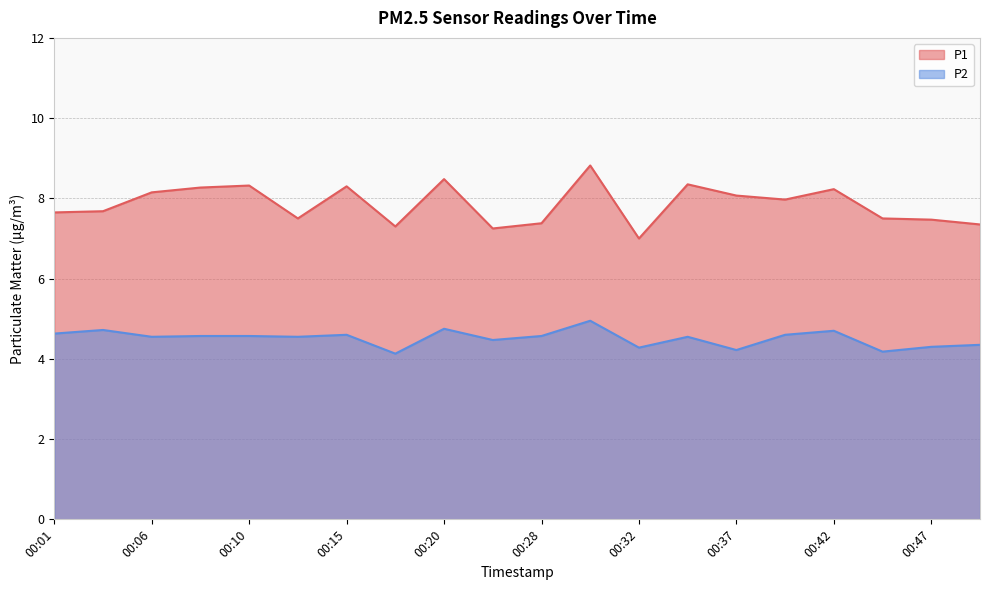

True or false: P2 and P1 intersect in this chart.

False